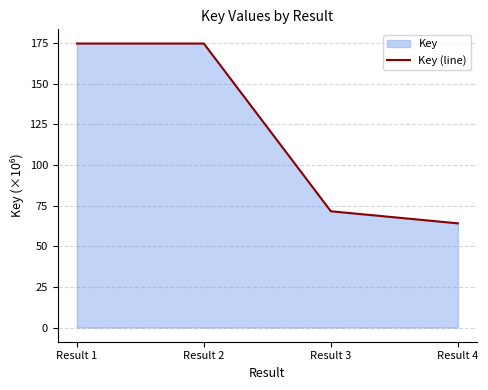

What is the smallest value displayed?

64.1